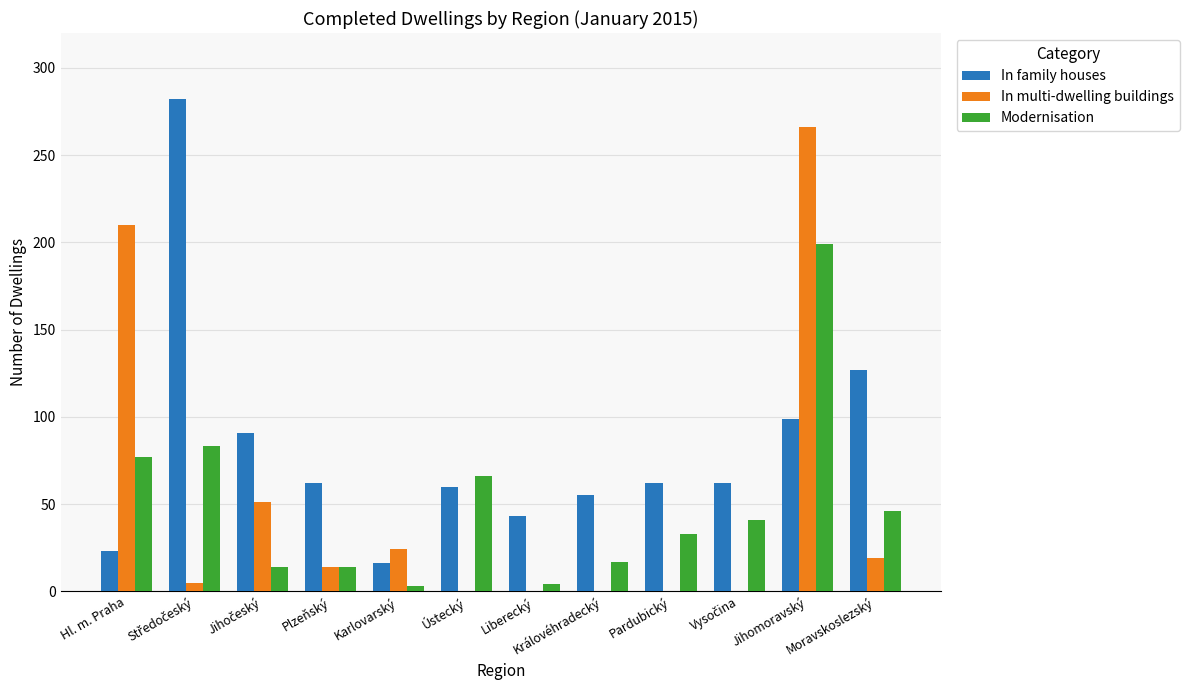

The In multi-dwelling buildings series shows -116 at Ústecký. True or false?

False